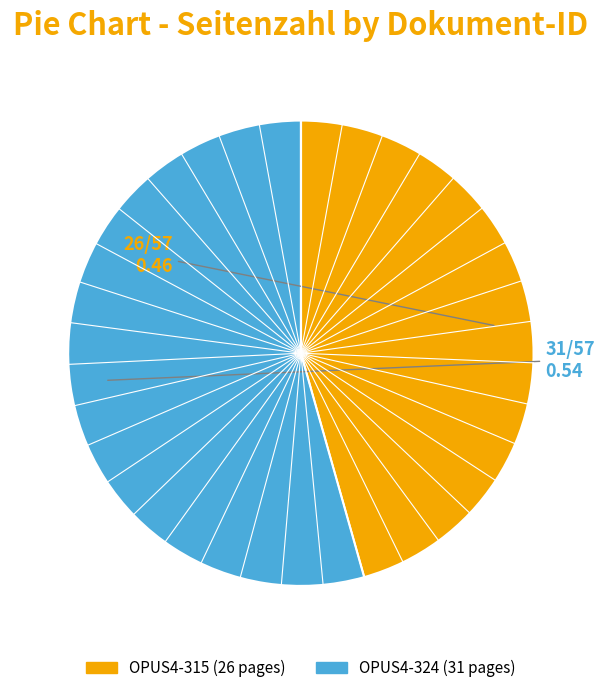

Which has a higher value, OPUS4-324 or OPUS4-315?

OPUS4-324